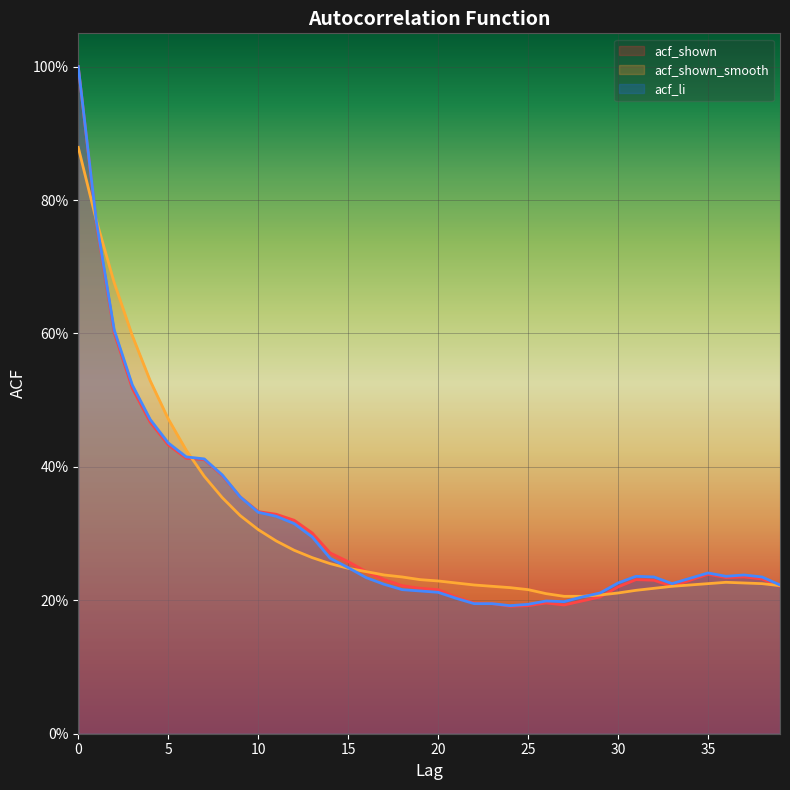

The value of acf_shown_smooth at 17 is 0.2. True or false?

True